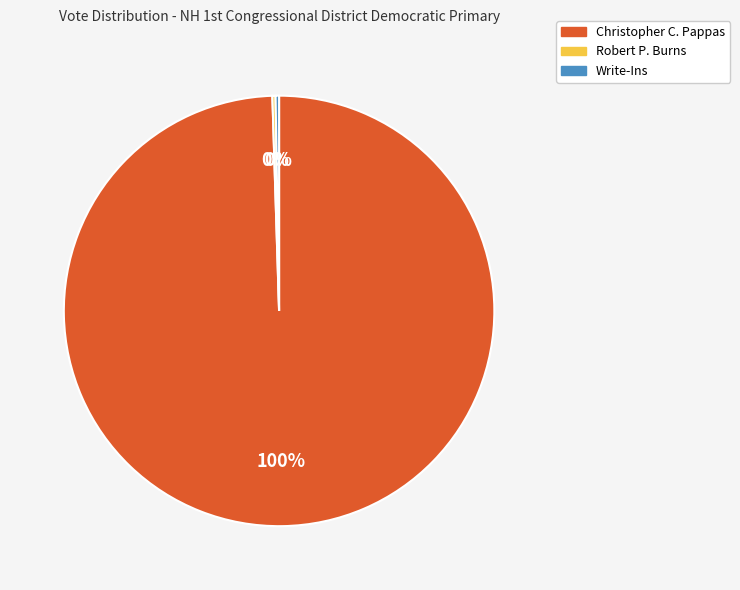

The Christopher C. Pappas slice represents 100% of the pie. True or false?

True